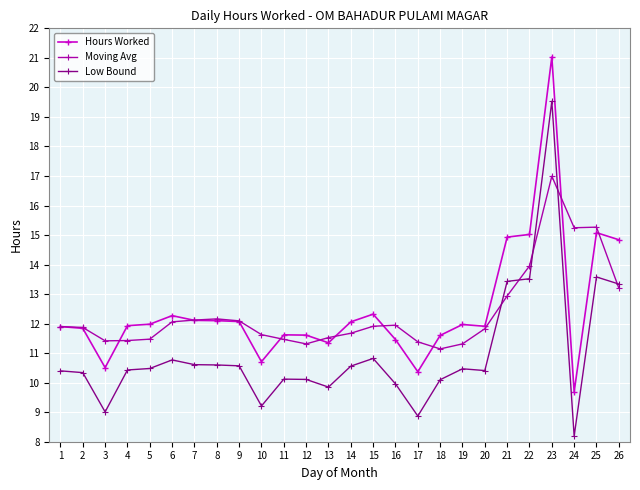

After their last crossing, which series has the higher values: Hours Worked or Moving Avg?

Hours Worked